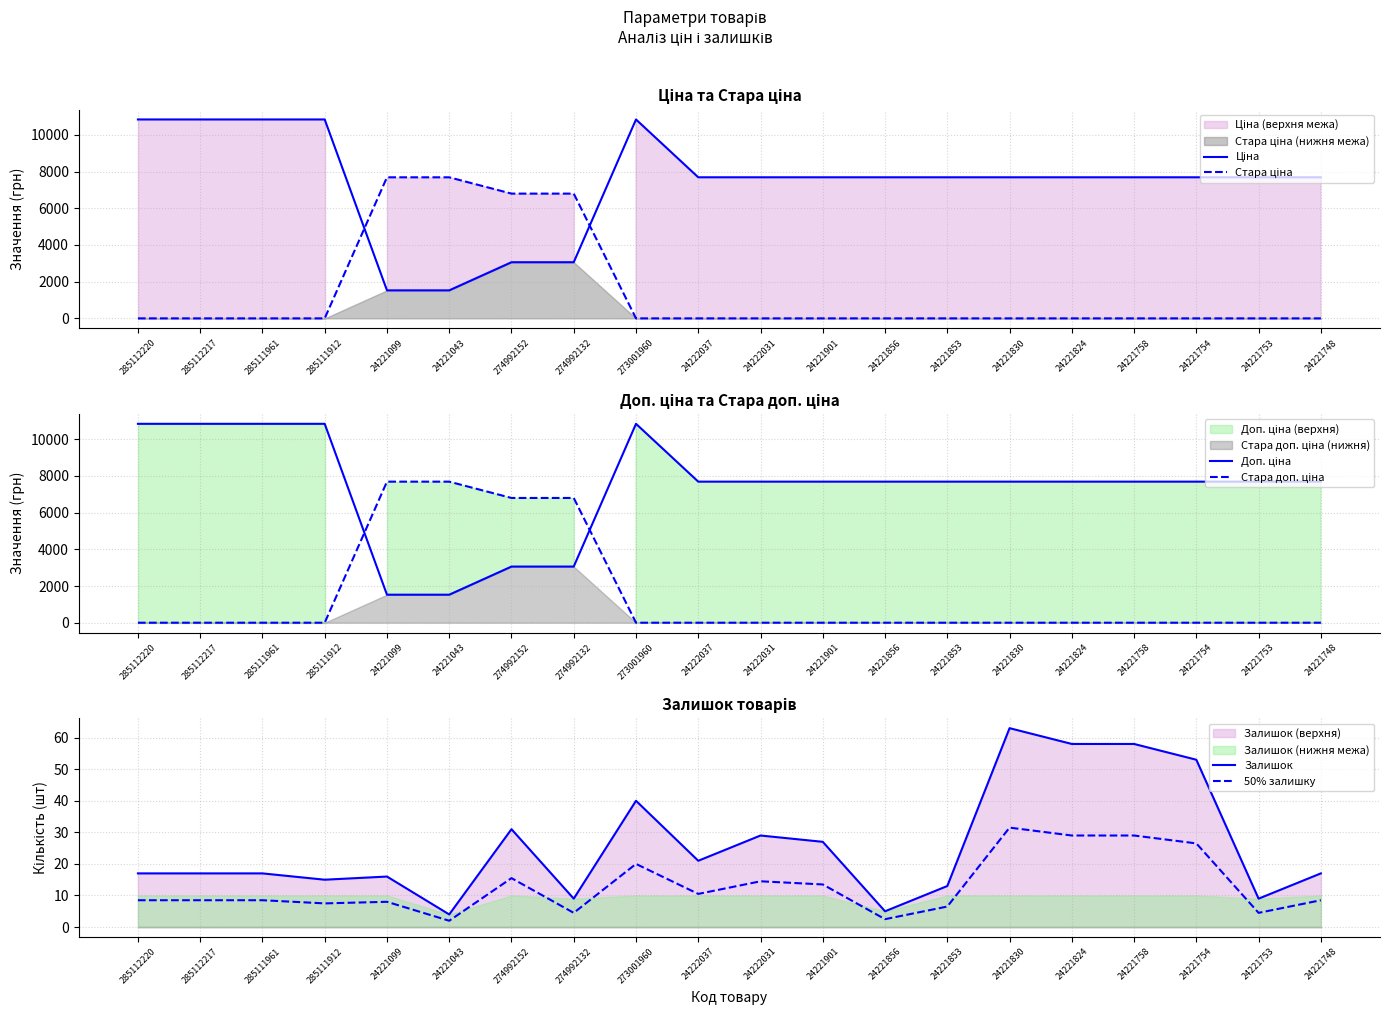

Which series has the largest range (max minus min)?

Ціна